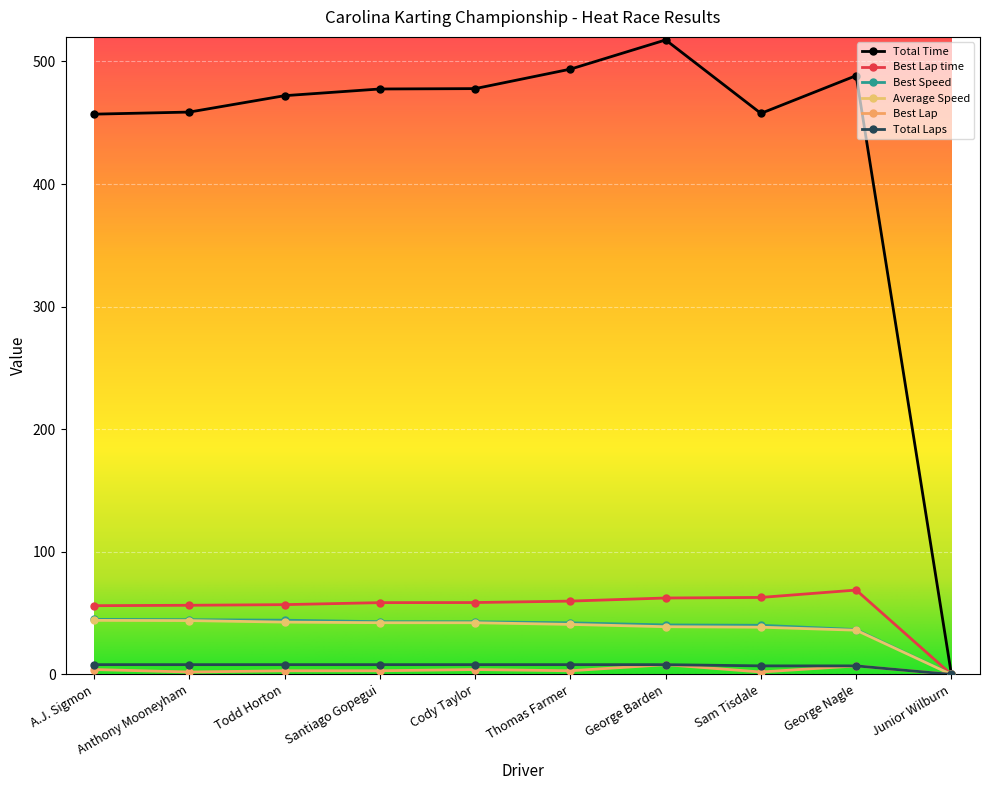

Count the number of categories in the chart.

10